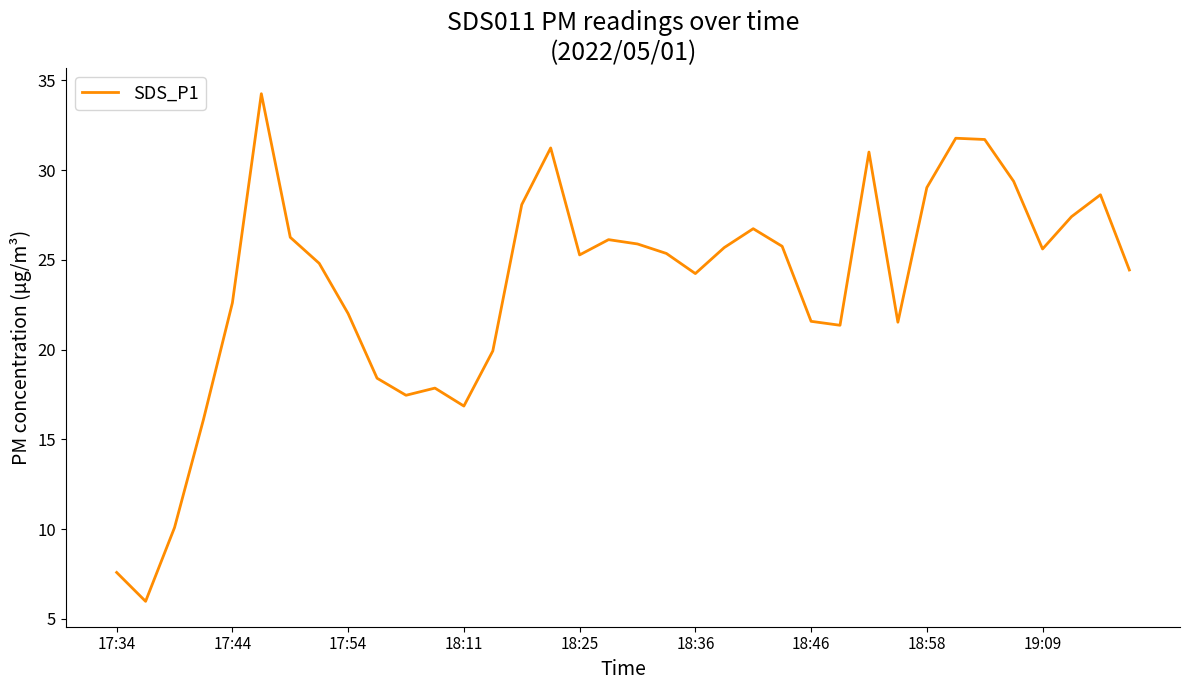

What is the minimum value shown in the chart?

6.0